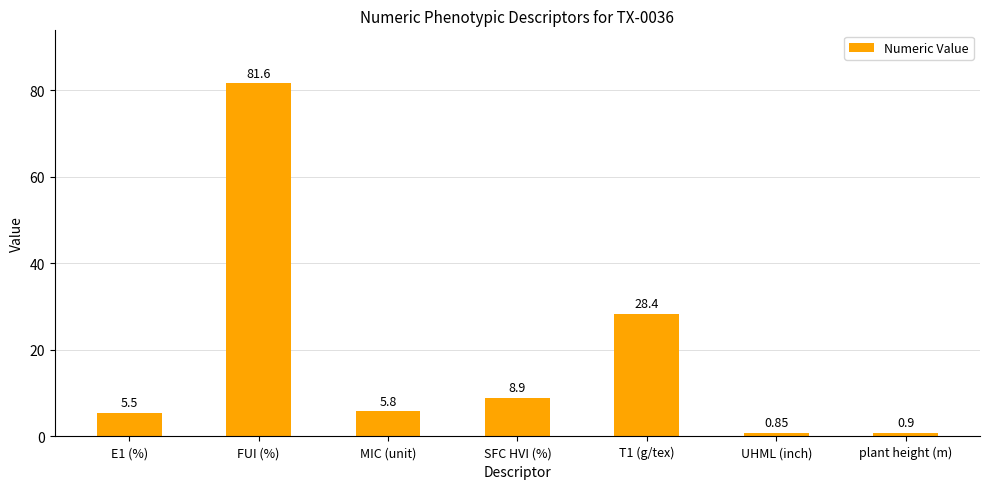

What is the difference between the values at SFC HVI (%) and MIC (unit)?

3.1